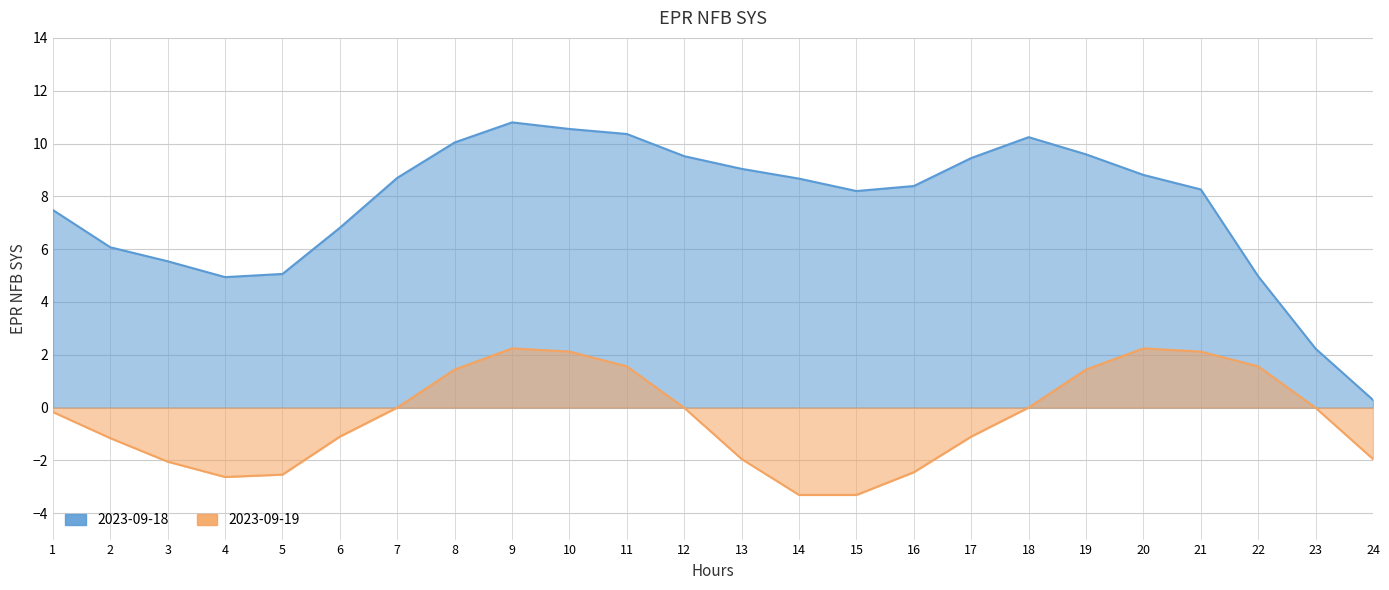

In 2023-09-19, how many points are higher than both neighbors (excluding endpoints)?

2